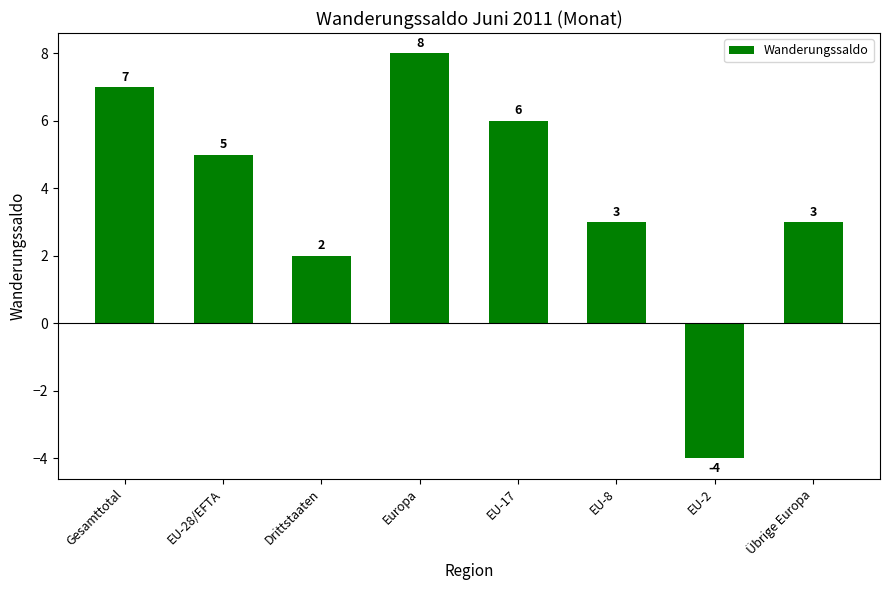

What is the value of the 1st bar from the left?

7